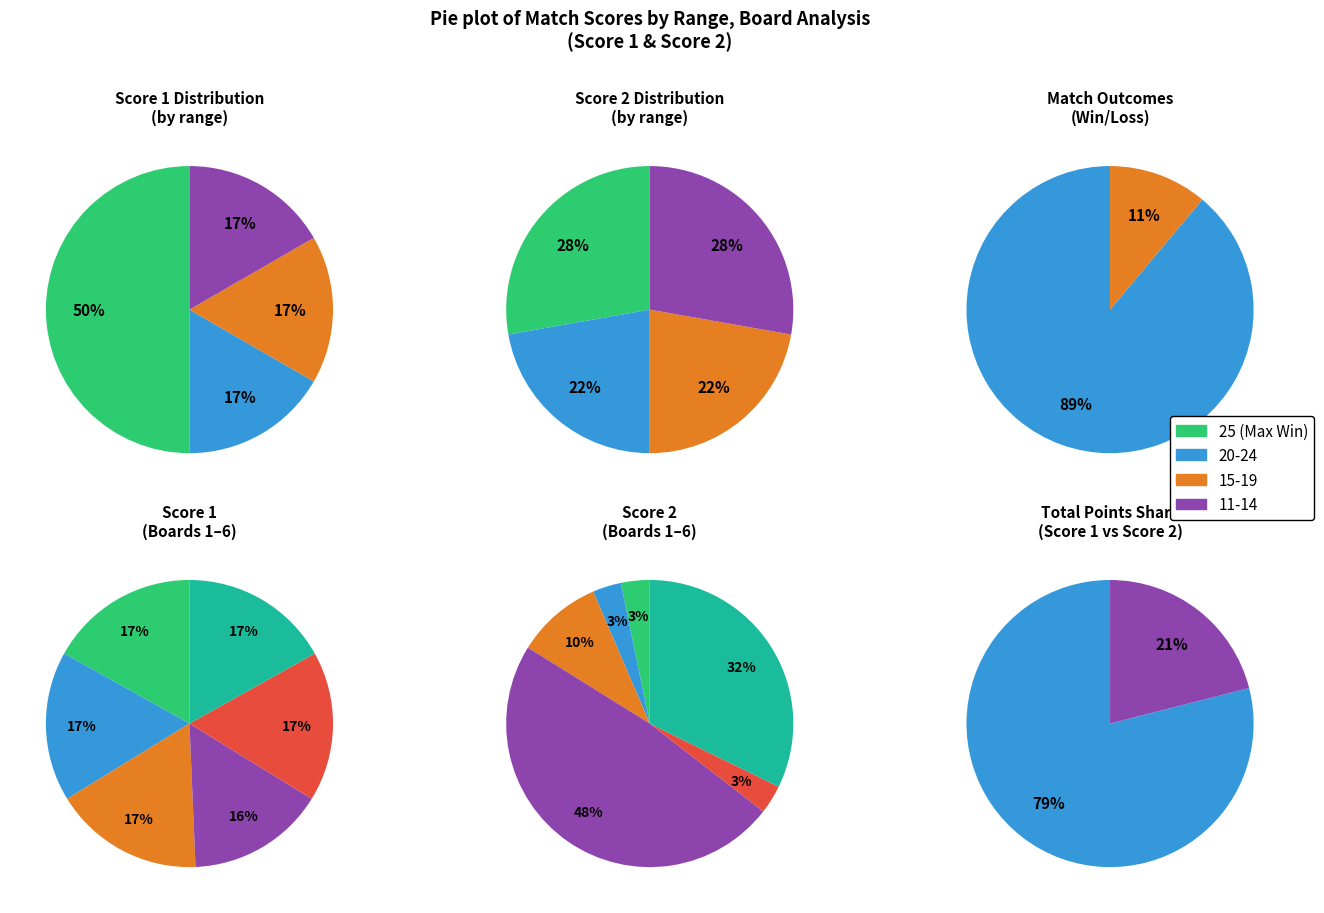

Is it true that Board 6 is 1% of the pie?

False